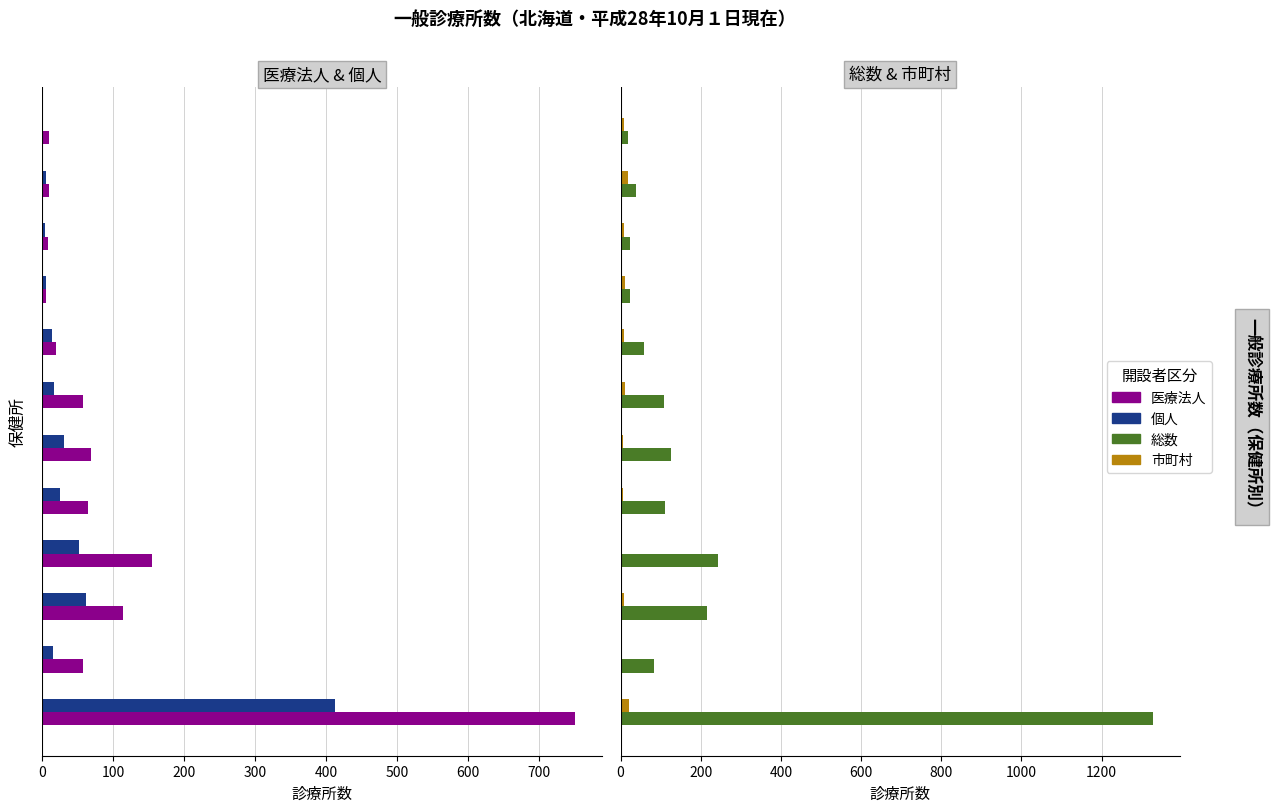

What is the value of the 総数 bar at the 4th from the left?

242